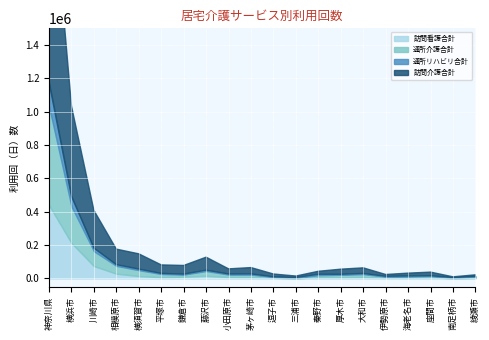

What is the label of the 3rd point from the left?

川崎市